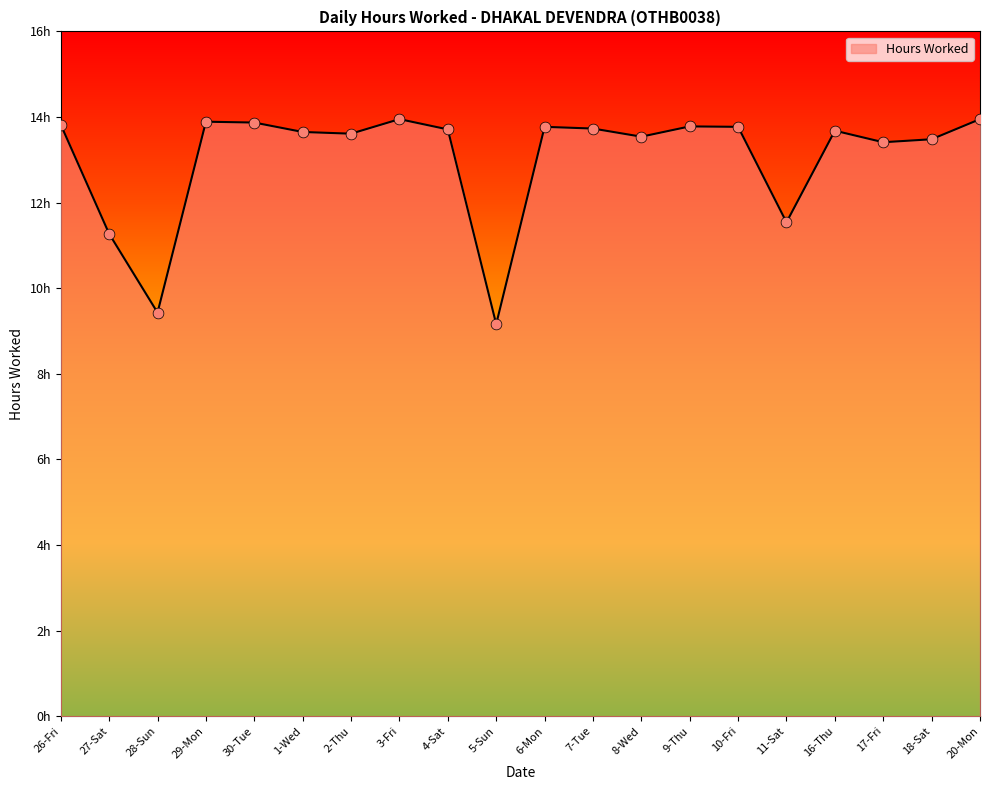

Between 2-Thu and 1-Wed, which is larger?

1-Wed